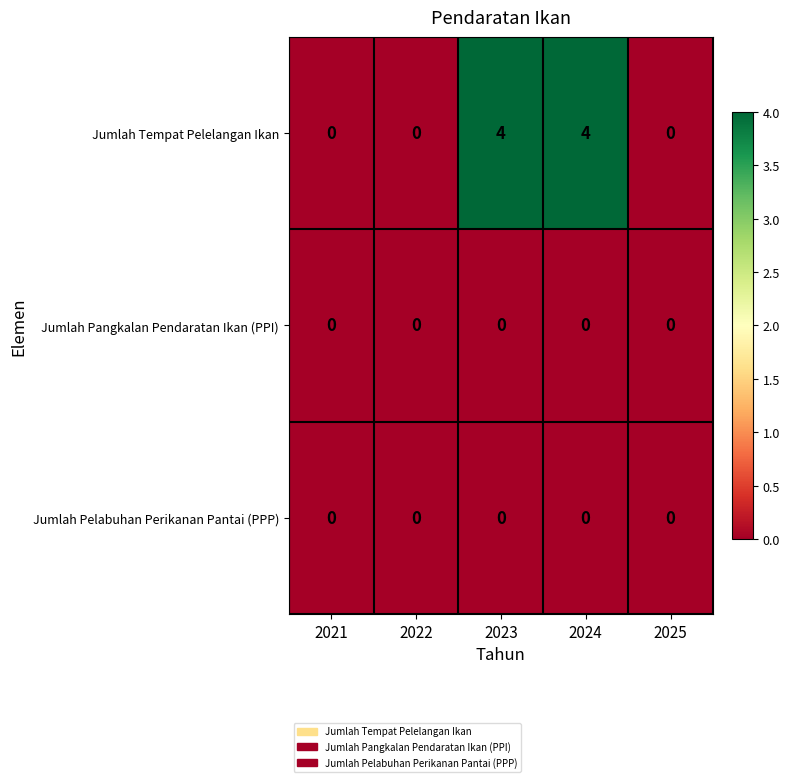

Count the number of data series in this chart.

3